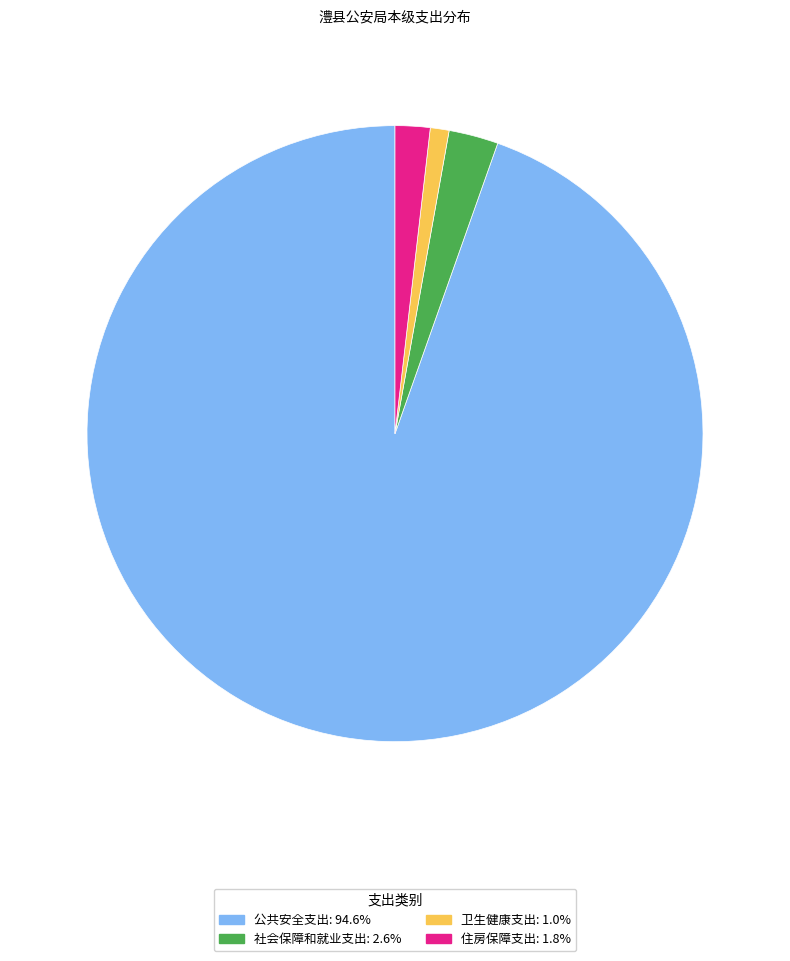

How many segments does this pie chart have?

4